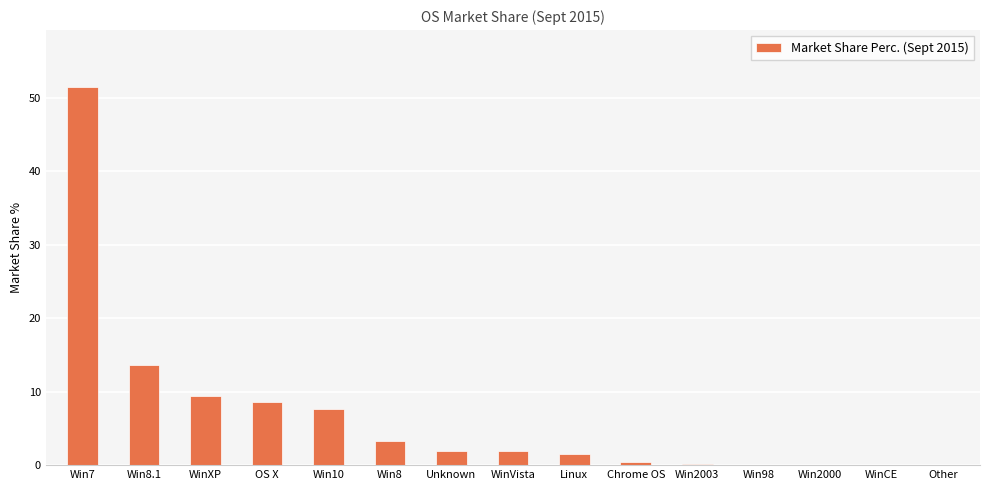

What is the maximum value shown in the chart?

51.5